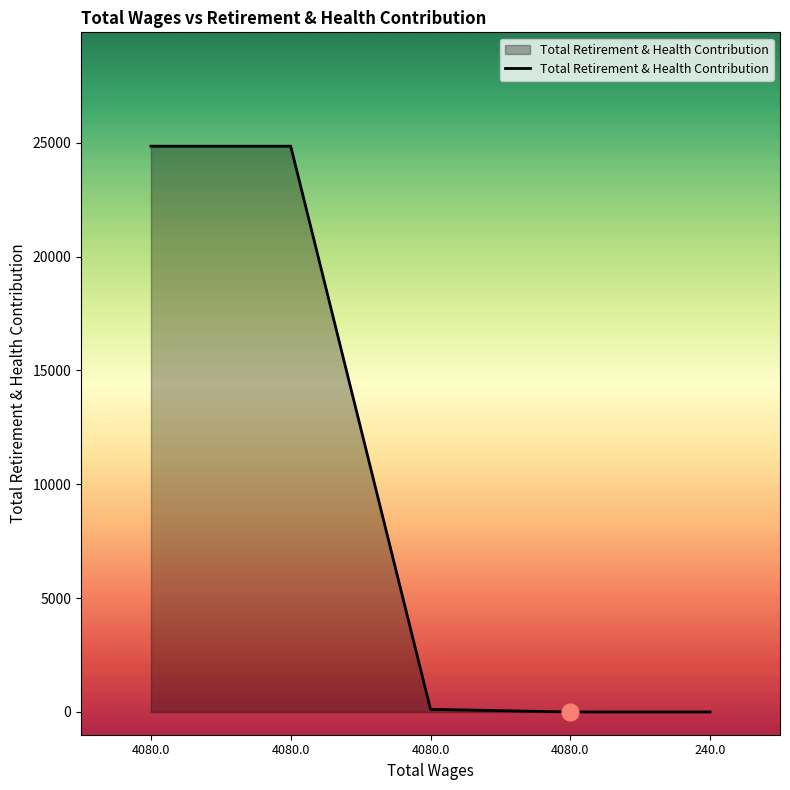

Does the chart have visible grid lines?

No